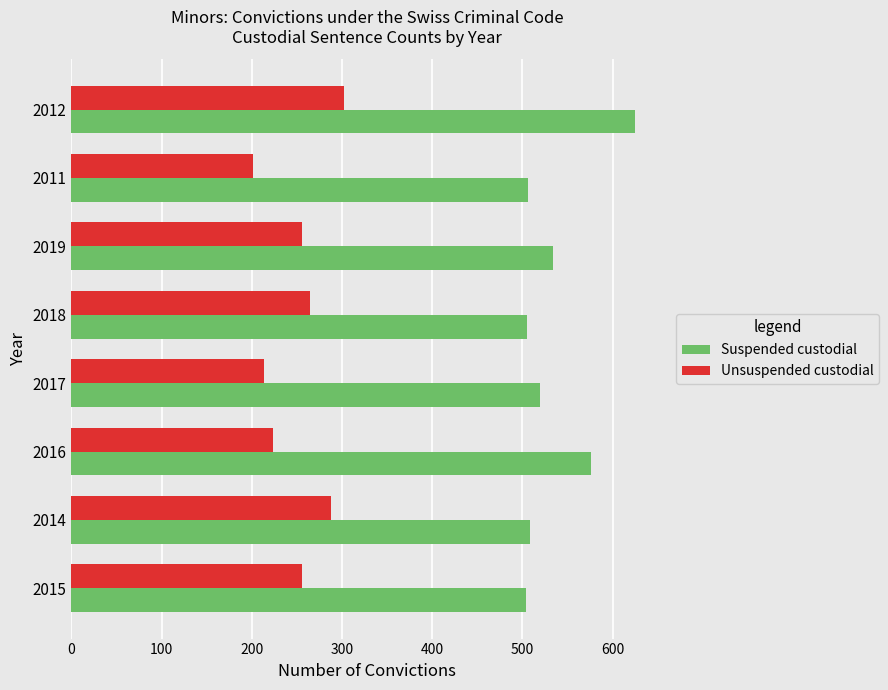

How many values in the Suspended custodial series are below 520?

4